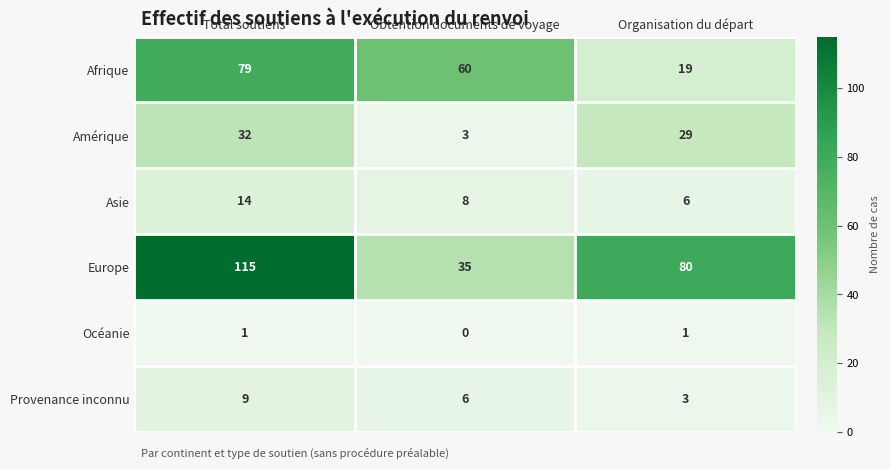

Which series changed the most between Obtention documents de voyage and Organisation du départ?

Europe